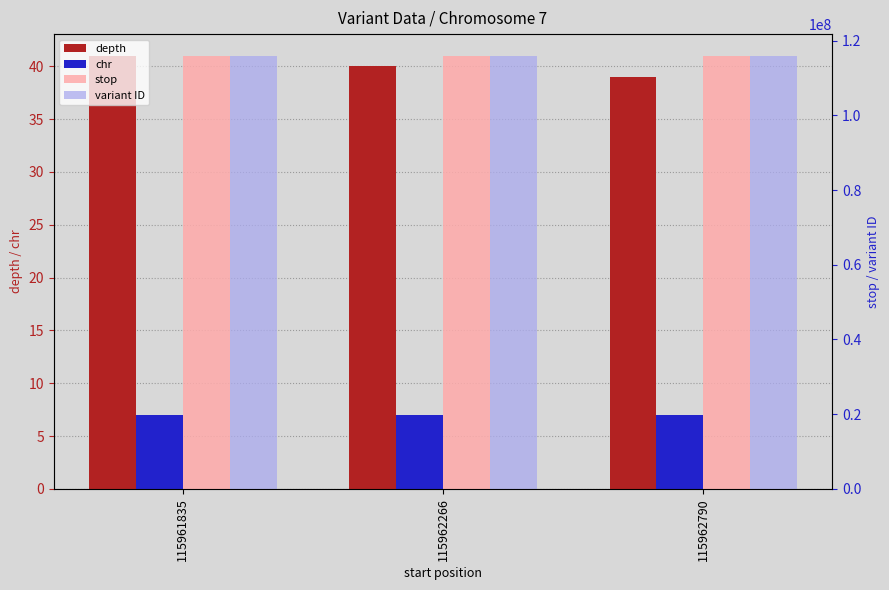

Reading left to right, extract all data points from this chart.

depth: 115961835=41	115962266=40	115962790=39
chr: 115961835=7	115962266=7	115962790=7
stop: 115961835=115961836	115962266=115962267	115962790=115962791
variant ID: 115961835=115839170	115962266=115839172	115962790=115839174